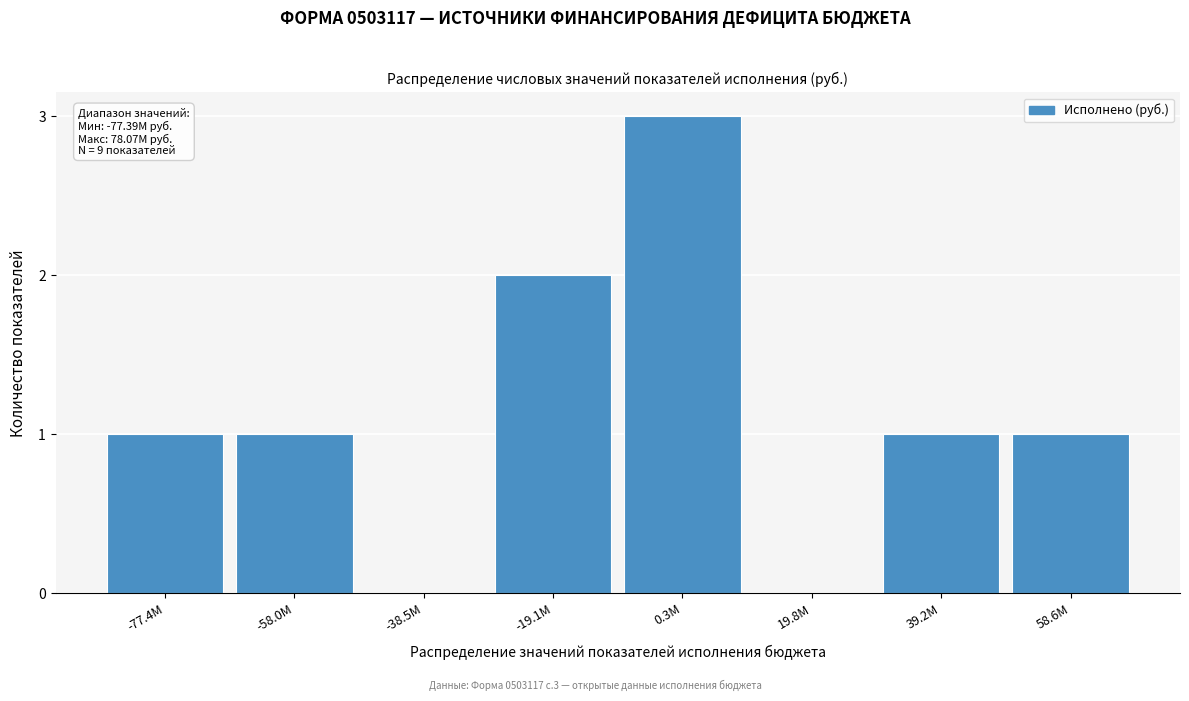

Reading left to right, transcribe all the data shown in this chart.

-77.4M=1	-58.0M=1	-38.5M=0	-19.1M=2	0.3M=3	19.8M=0	39.2M=1	58.6M=1